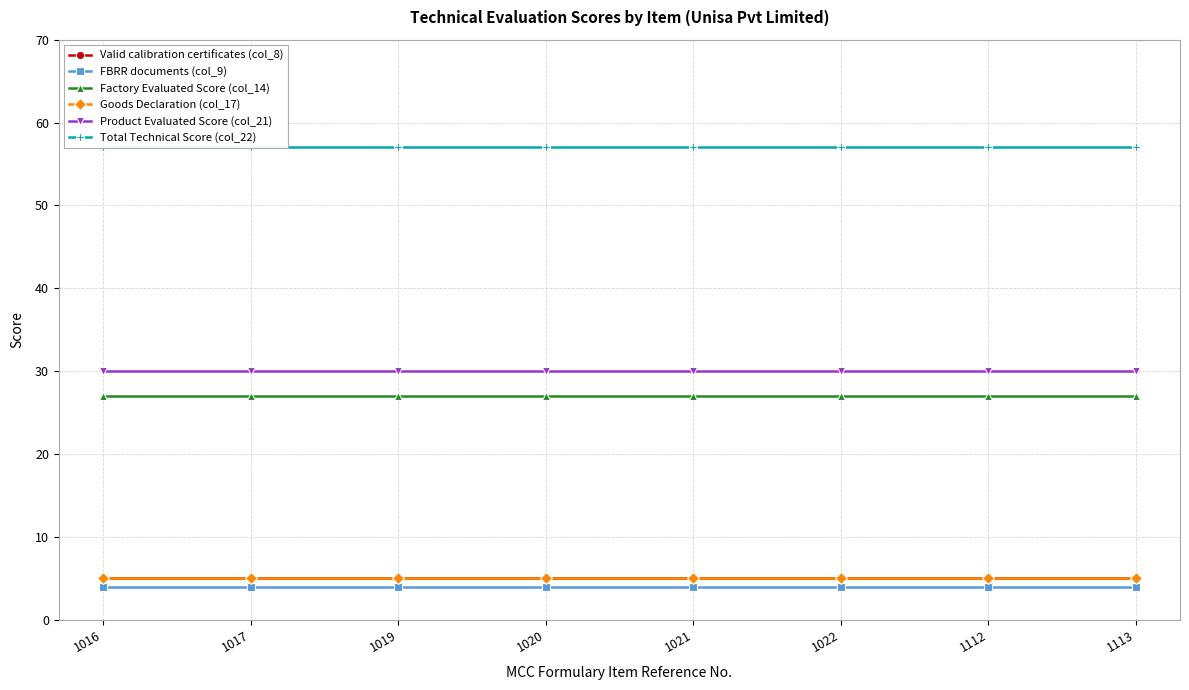

What is the total value across all series at 1019?

128